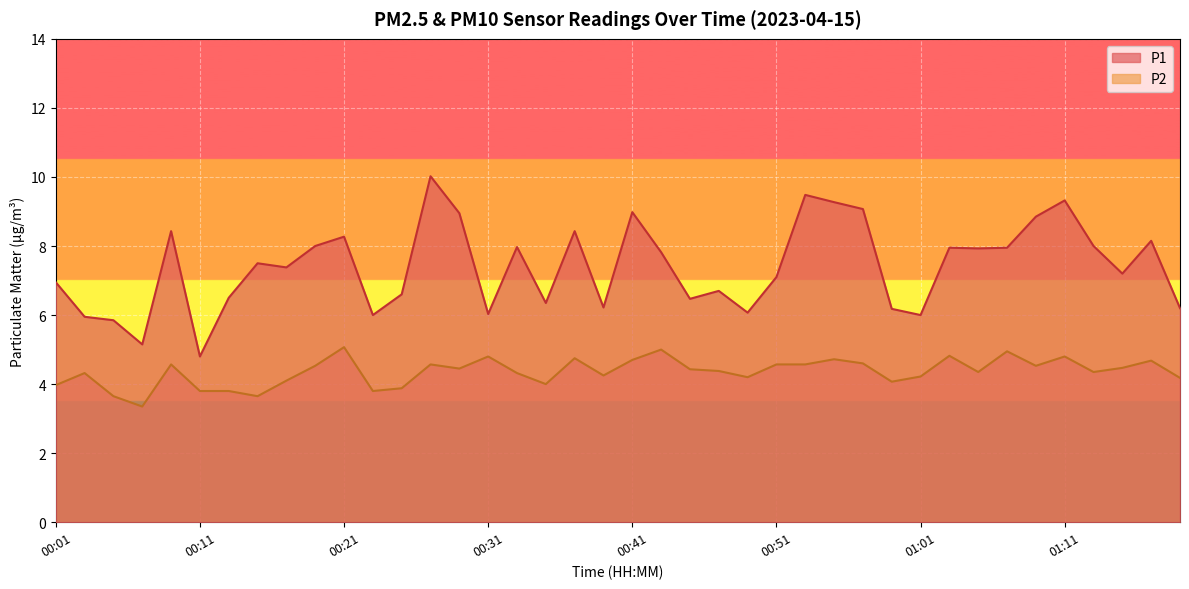

What is the difference between the maximum and minimum values in the P1 series?

5.2